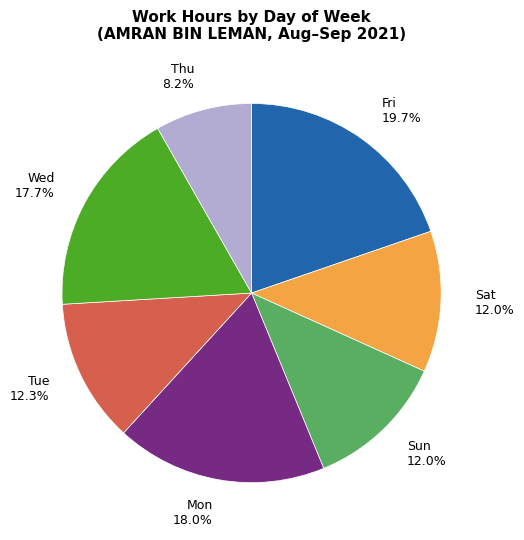

Is there a majority slice in this chart?

No